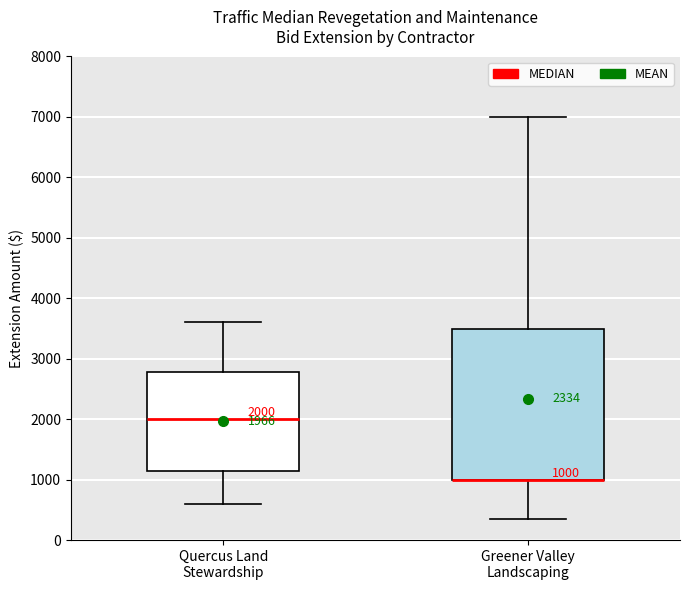

Comparing the boxes themselves (not the whiskers), which one is the tallest?

Greener Valley Landscaping